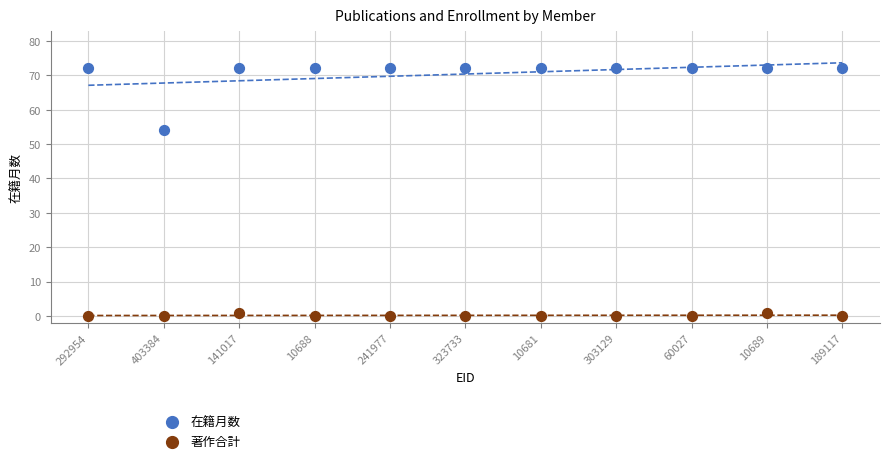

Across all data points, what is the range of Y values (max minus min)?

72